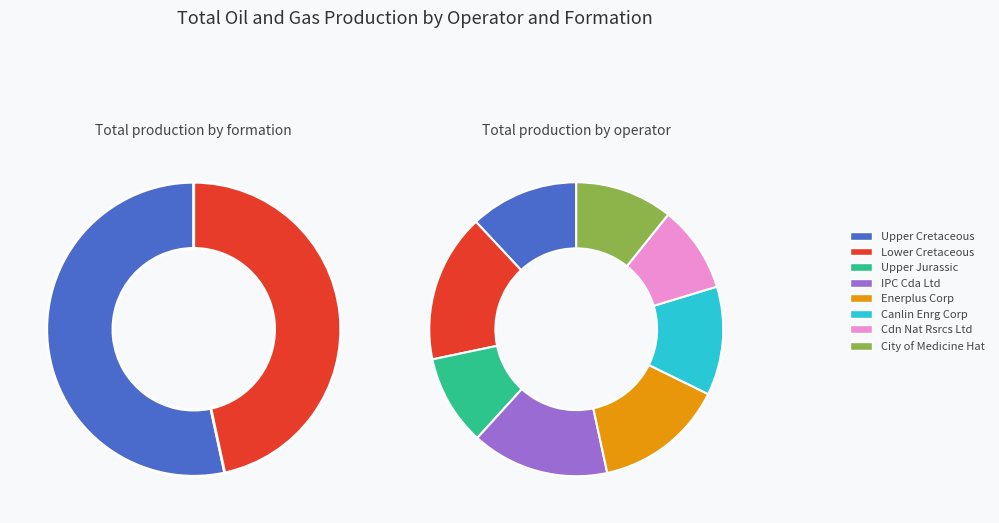

The 4 slice represents 19% of the pie. True or false?

False